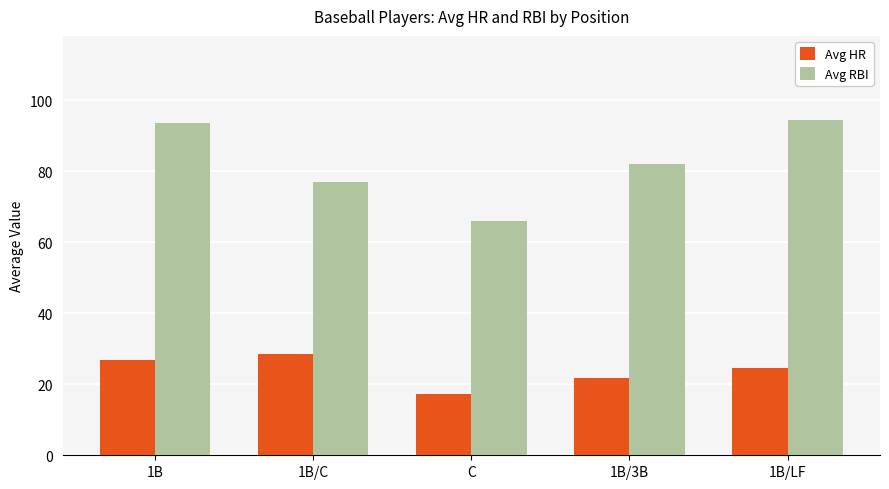

What is the label of the 3rd bar from the right?

C